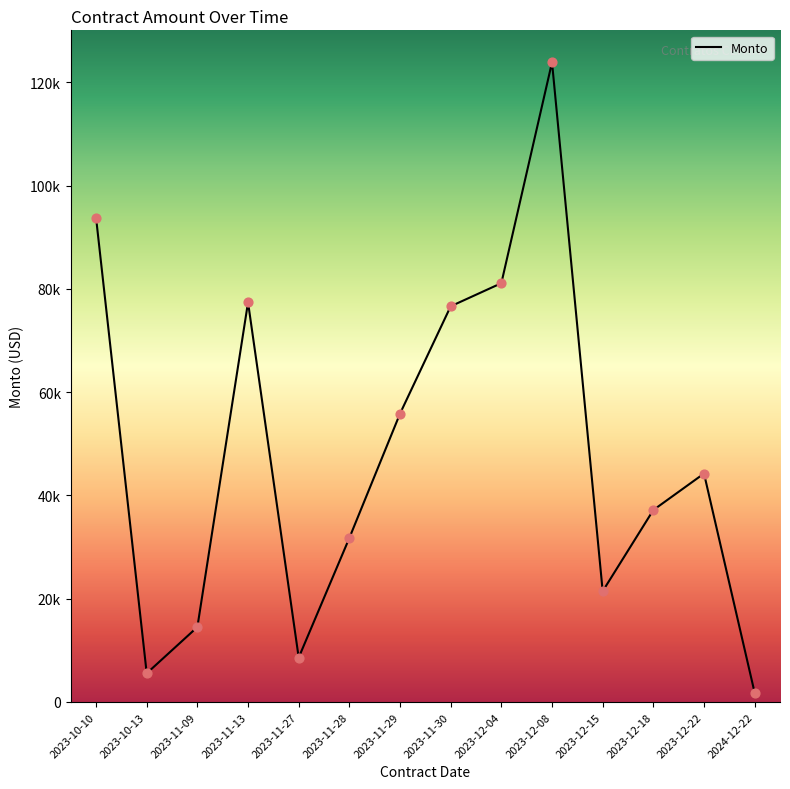

Between 2023-10-13 and 2023-10-10, which is larger?

2023-10-10